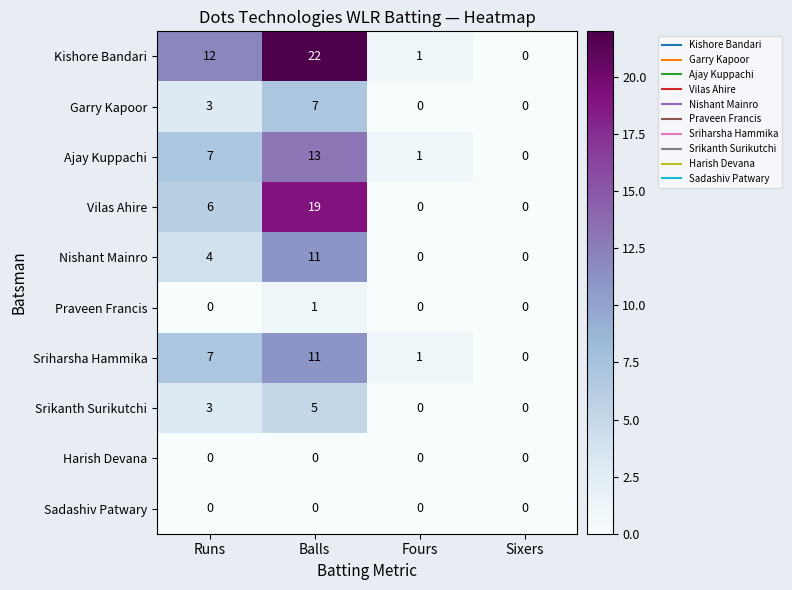

Rank the categories by Sriharsha Hammika value from lowest to highest.

Sixers, Fours, Runs, Balls